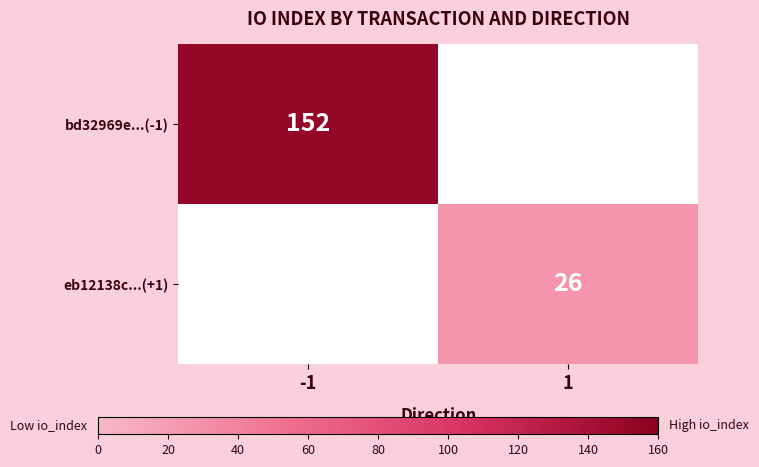

The value of eb12138c...(+1) at 1 is 8. True or false?

False